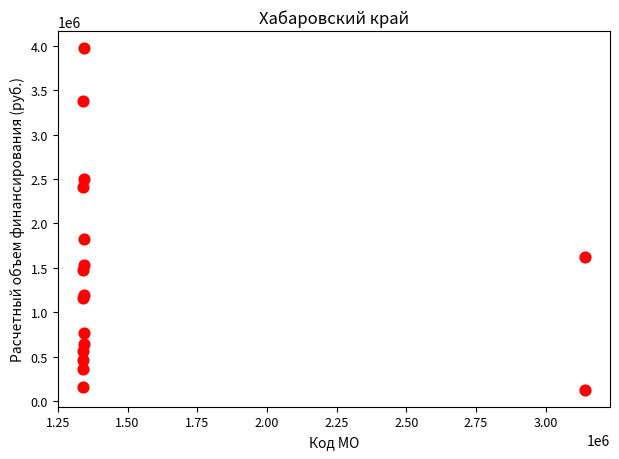

What Y value in the scatter plot is closest to 2050524?

1829593.5